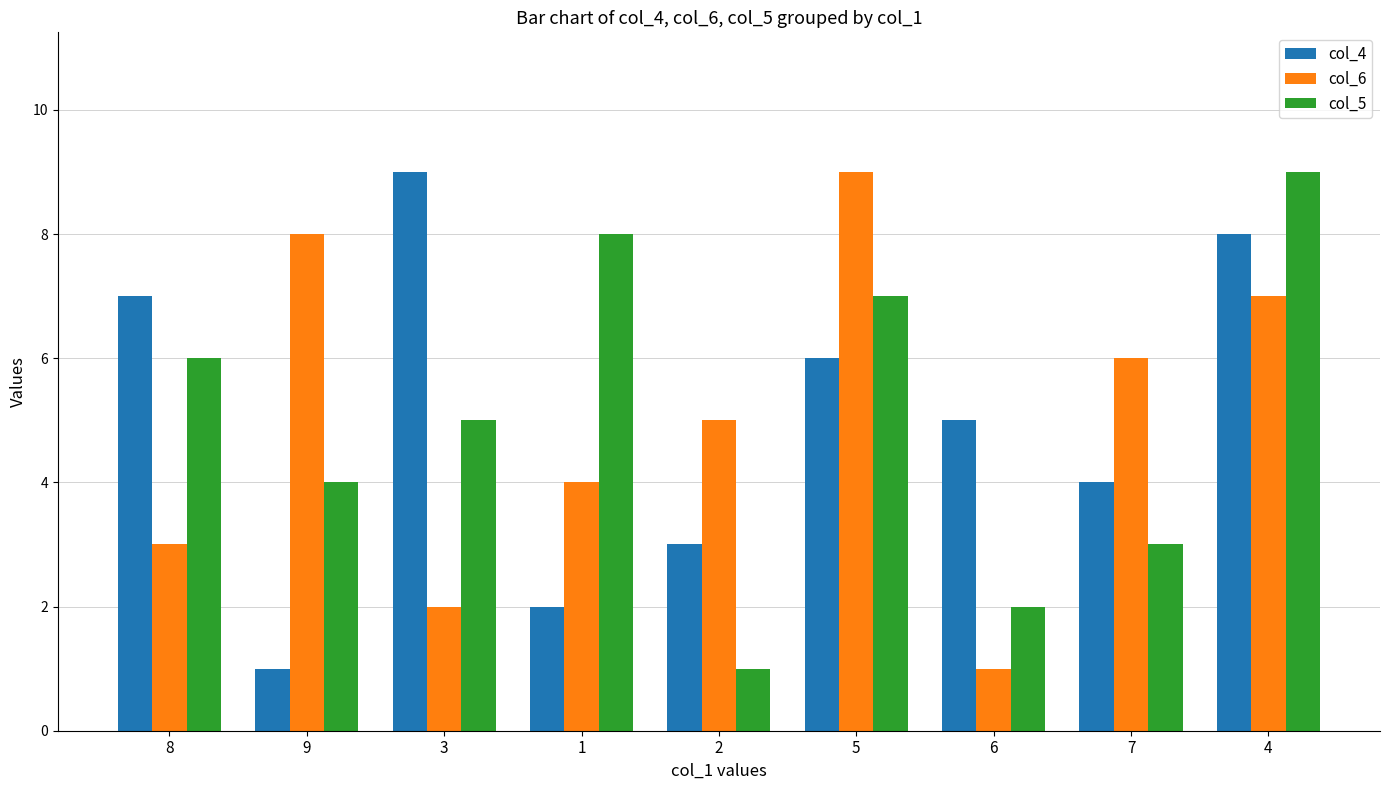

The col_5 series shows 2 at 6. True or false?

True